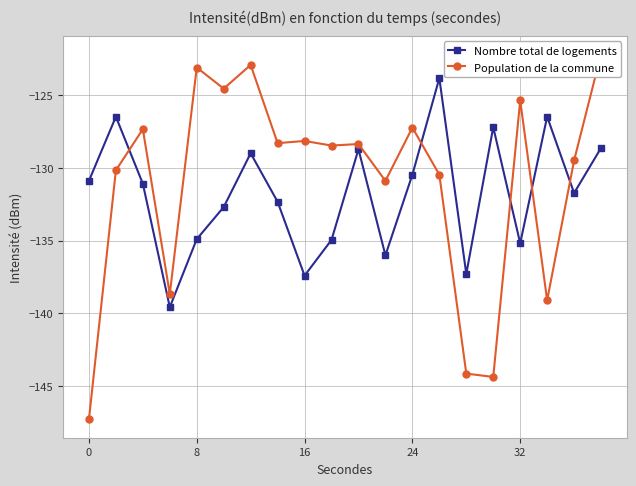

What is the difference between the maximum and minimum values in the Population de la commune series?

25.1